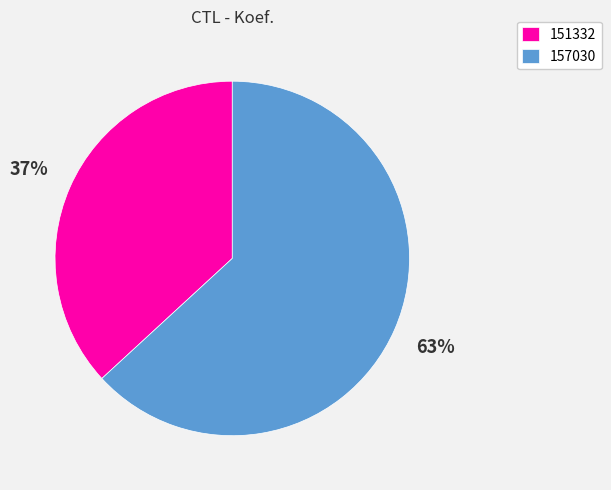

How many segments does this pie chart have?

2